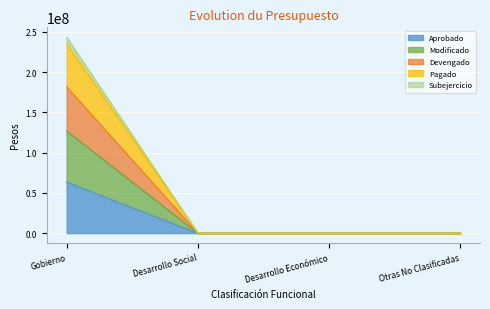

How many positive values does the Devengado series have?

1